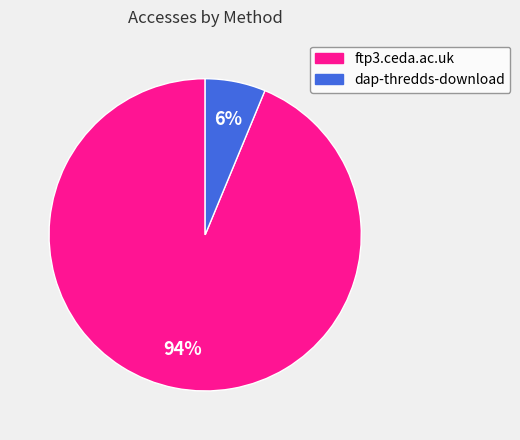

True or false: ftp3.ceda.ac.uk accounts for 94% of the total.

True